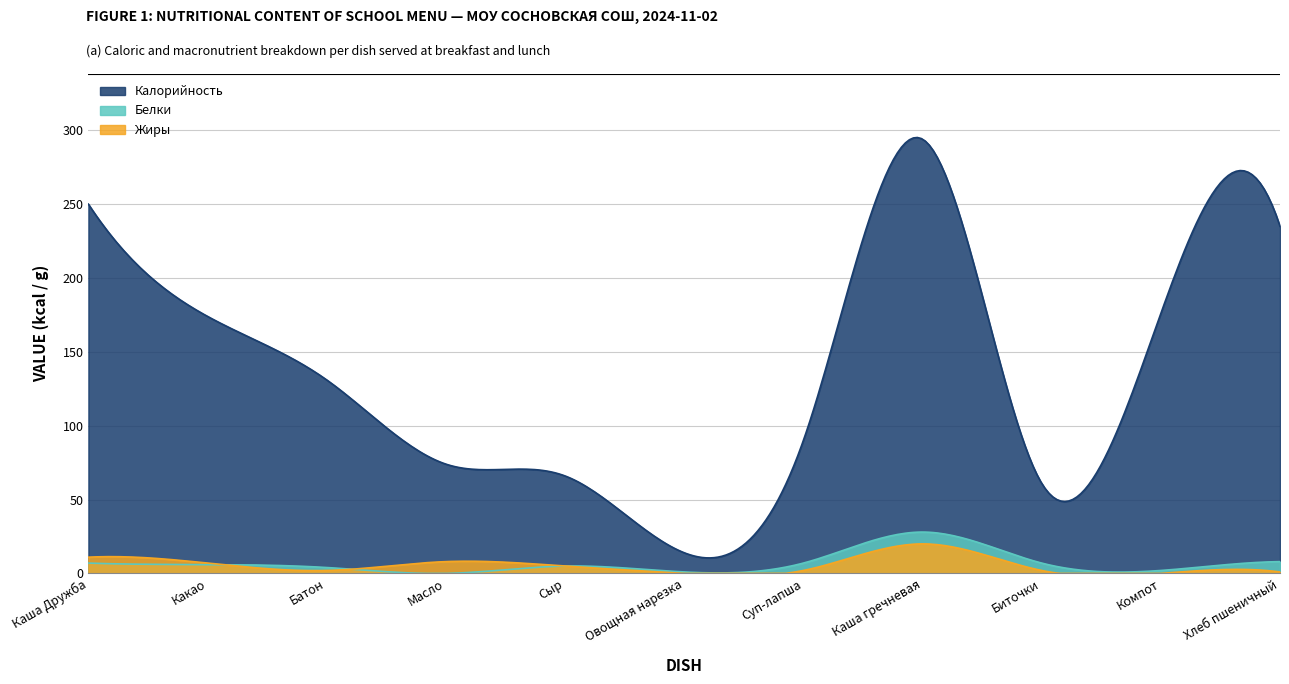

Which has a higher value, Батон or Какао?

Какао